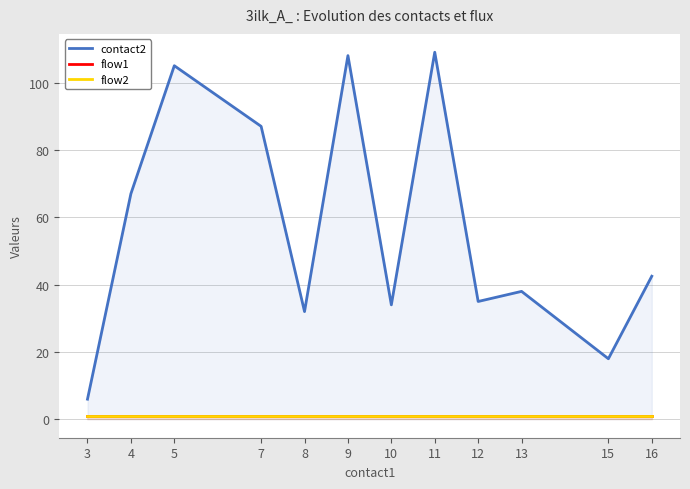

At which label does flow1 reach its minimum?

3